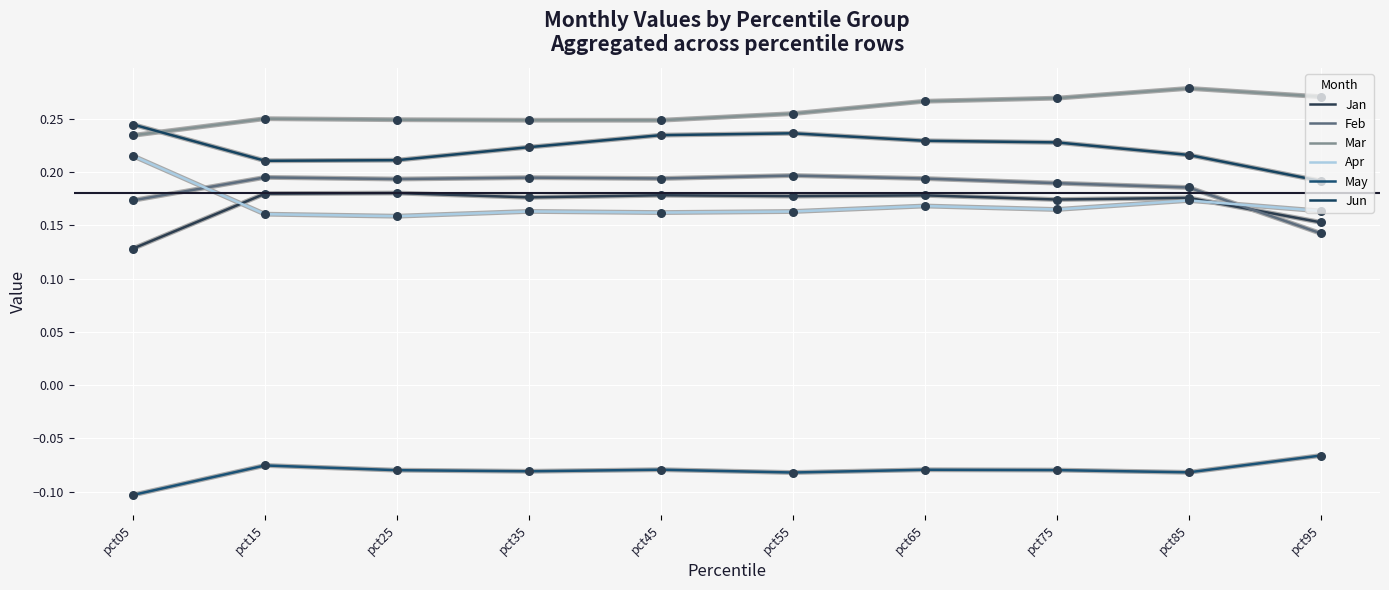

Which series has the largest total across all categories?

Mar